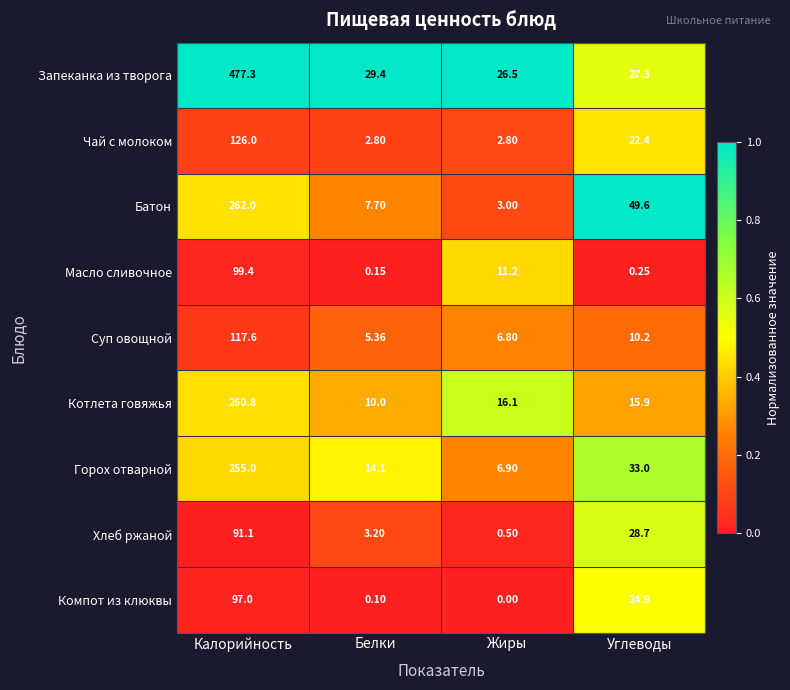

List the series in order of their peak value, highest first.

Запеканка из творога, Батон, Котлета говяжья, Горох отварной, Чай с молоком, Суп овощной, Масло сливочное, Компот из клюквы, Хлеб ржаной